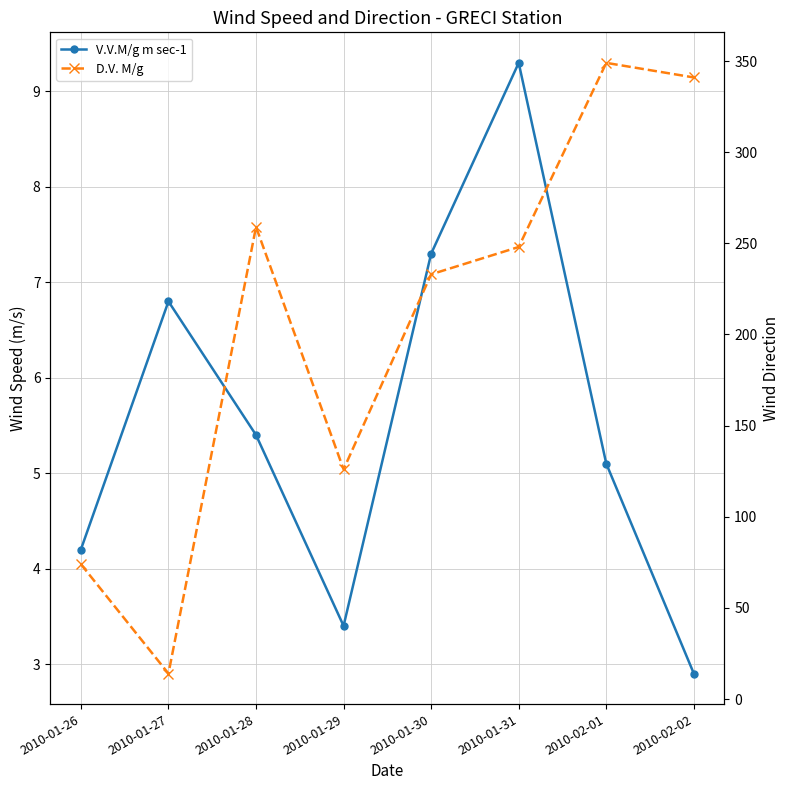

Where is D.V. M/g nearest to the value 181?

2010-01-30